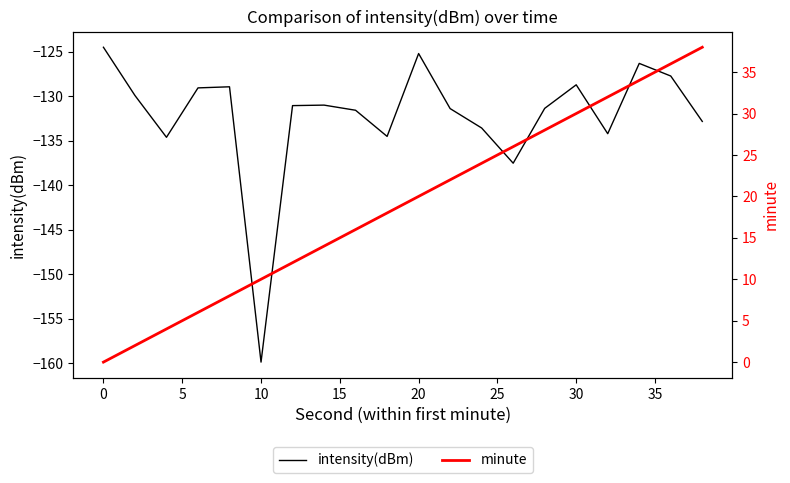

The intensity(dBm) series shows -131.4 at 14. True or false?

True